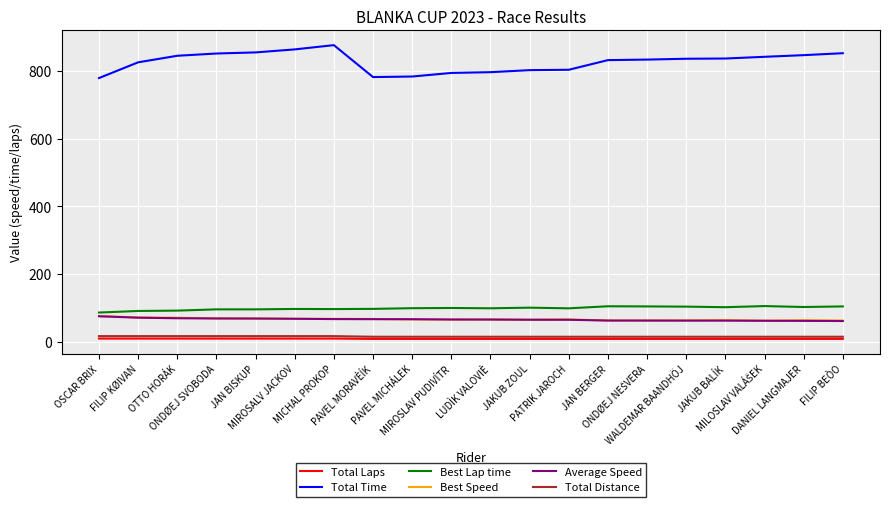

True or false: Average Speed and Total Time intersect in this chart.

False